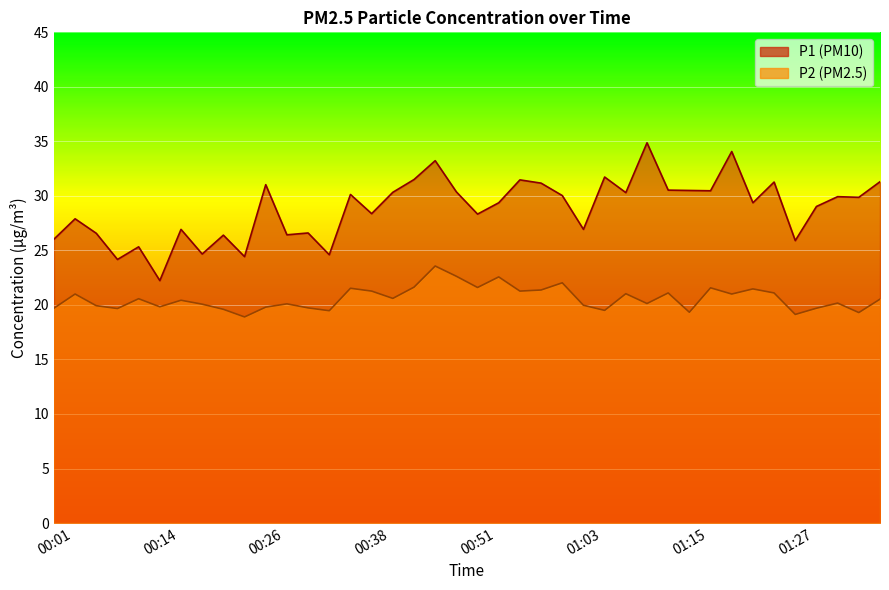

Rank the series by their maximum value, from lowest to highest.

P2, P1